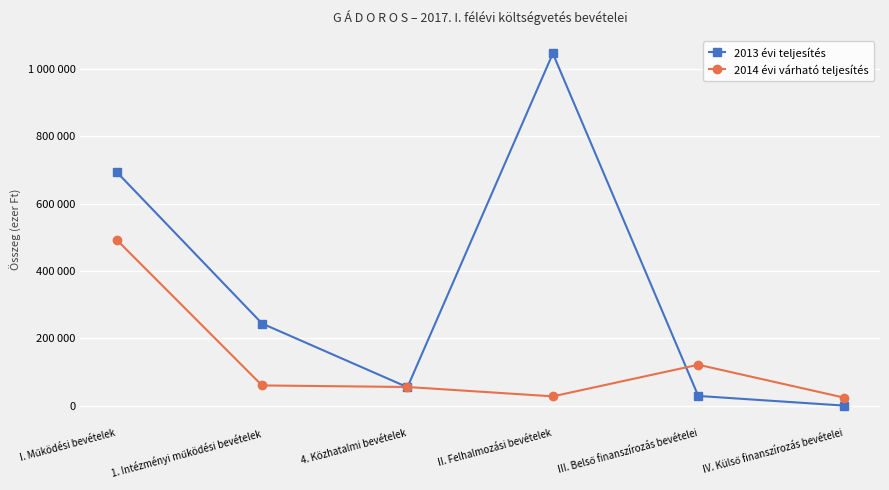

Which series ends up on top after the final intersection of 2014 évi várható teljesítés and 2013 évi teljesítés?

2014 évi várható teljesítés